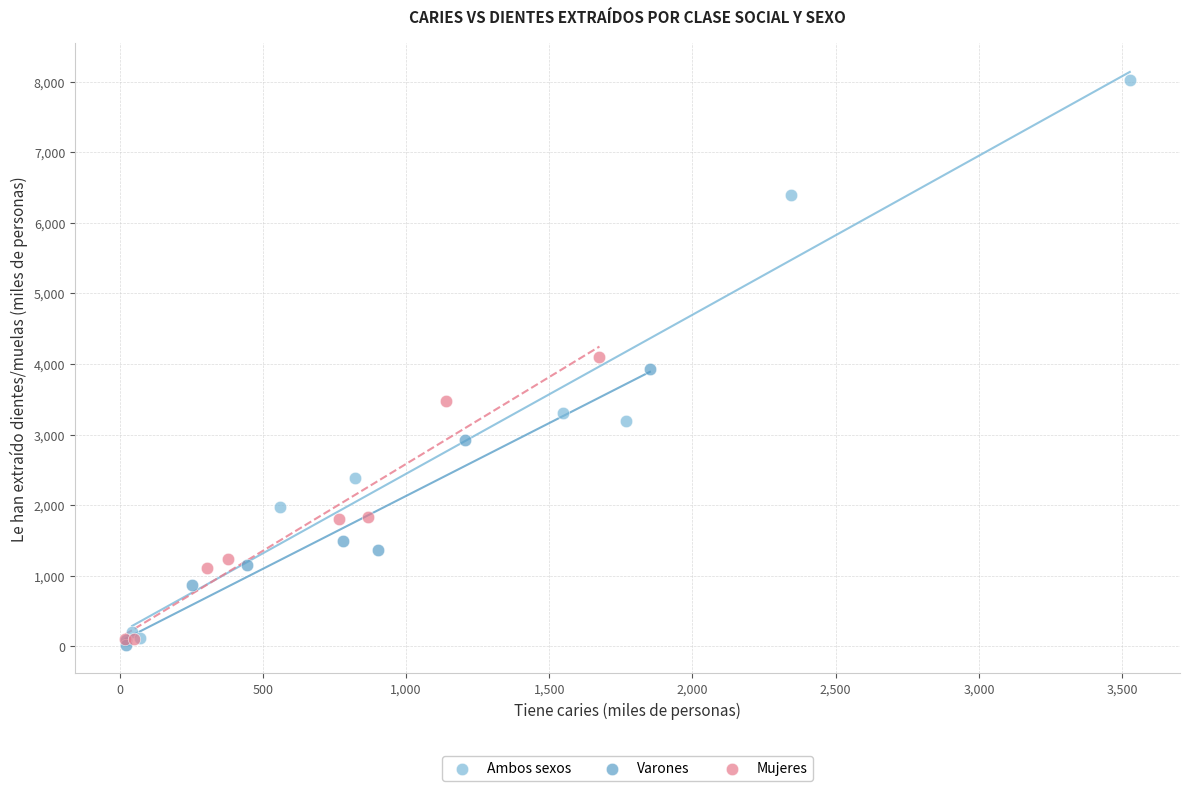

Which series reaches the maximum Y coordinate?

Ambos sexos